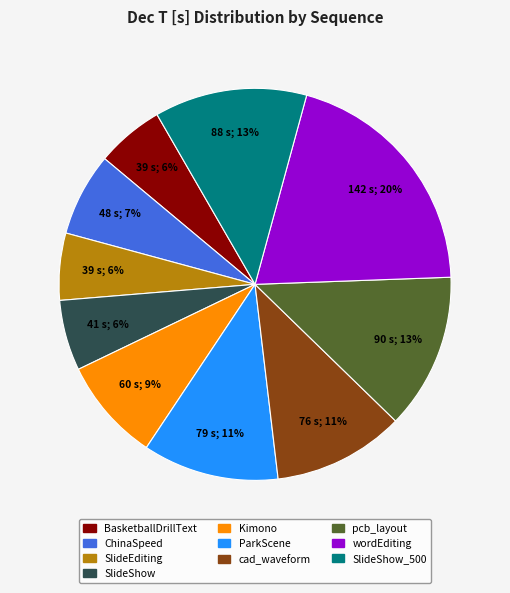

To the nearest percent, what is the average slice percentage?

10%